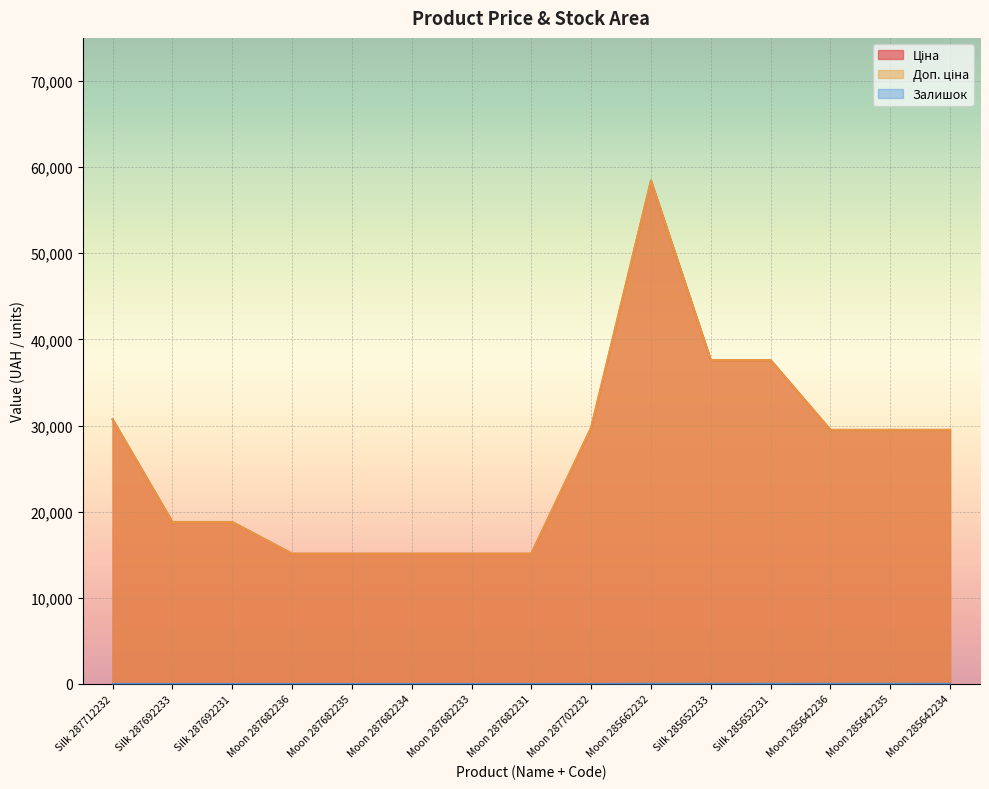

True or false: Ціна has more than 0 points higher than both neighbors.

True